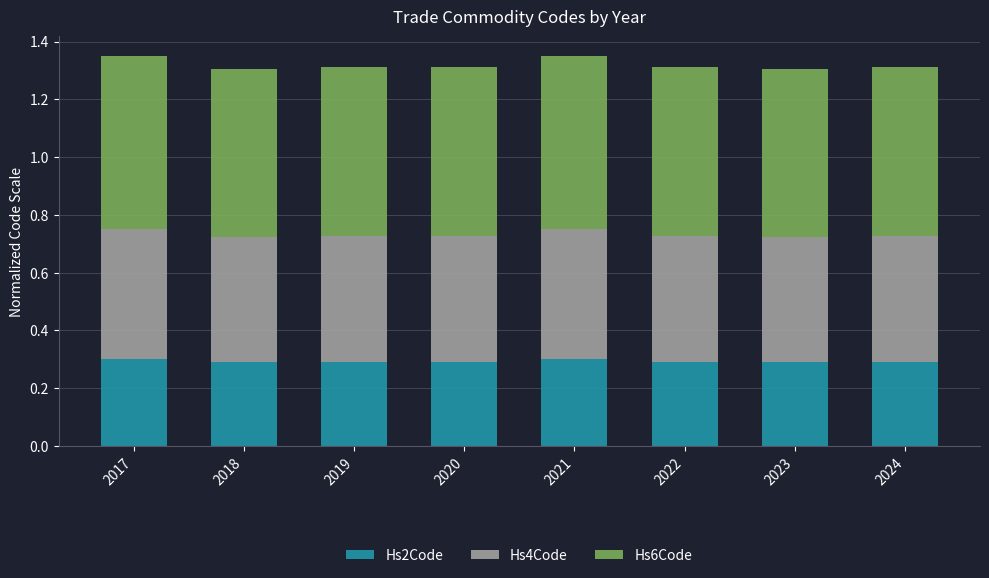

Count the Hs2Code values in the range 0 to 1.

8